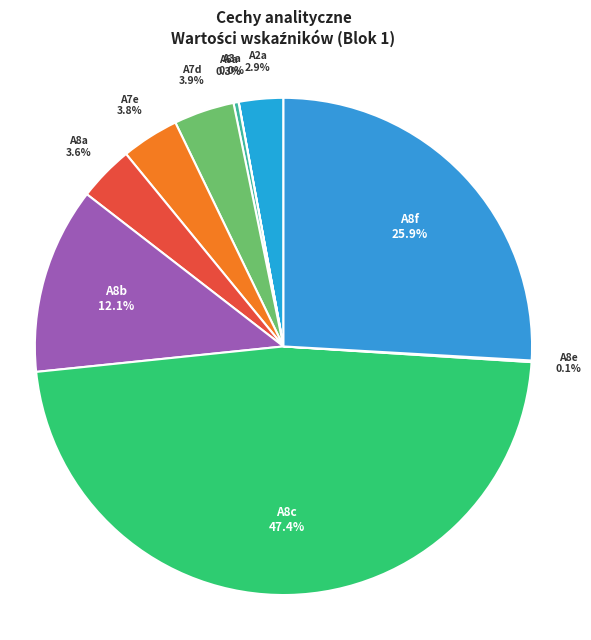

Between A8a and A2a, which is larger?

A8a